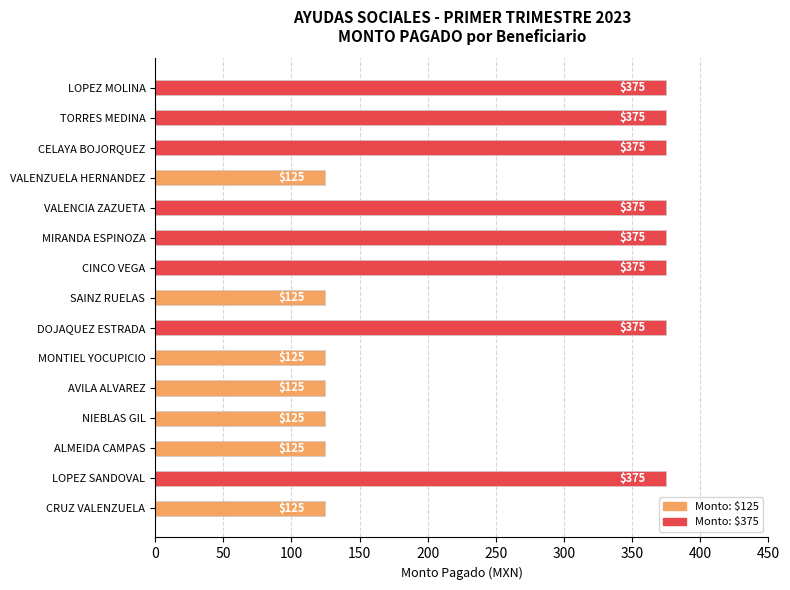

What is the maximum value shown in the chart?

375